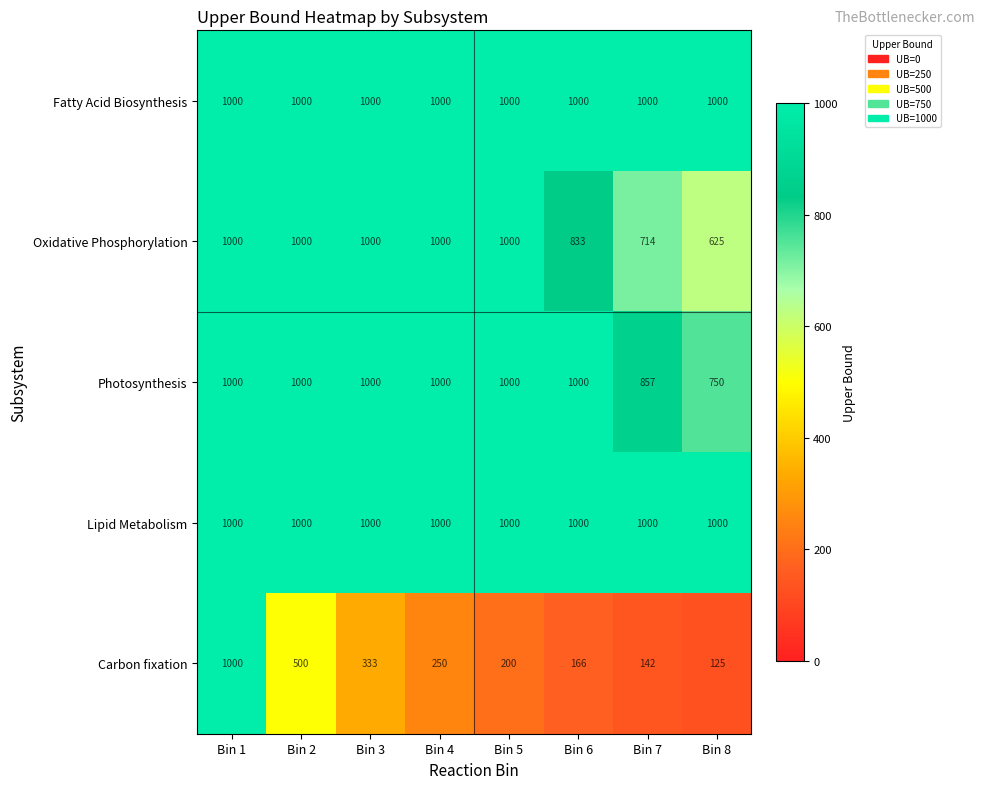

At how many categories does at least one series exceed 528?

8